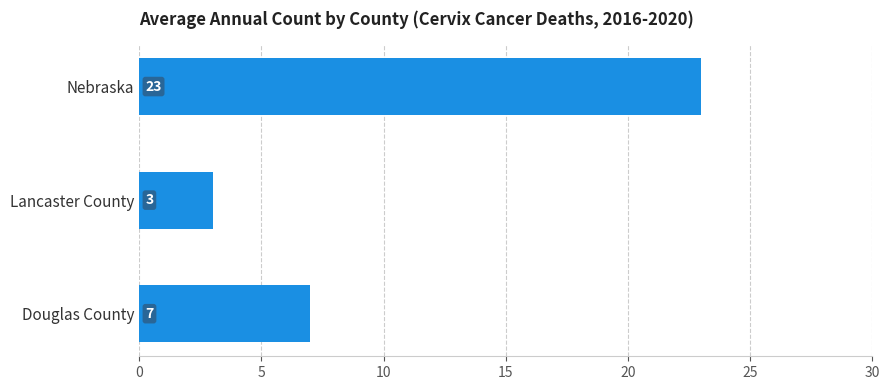

How many data points does each series have?

3